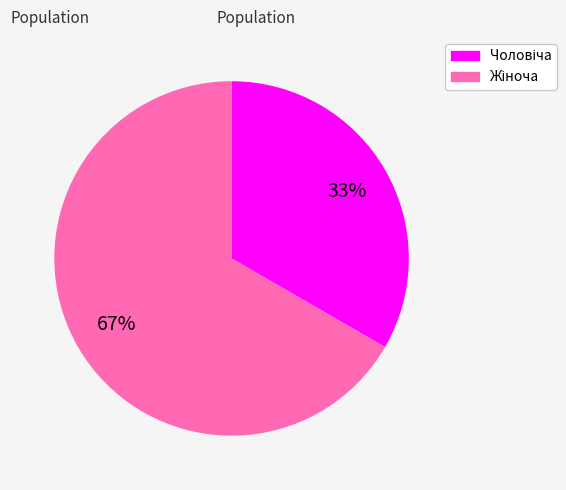

Does any single category account for the majority?

Yes